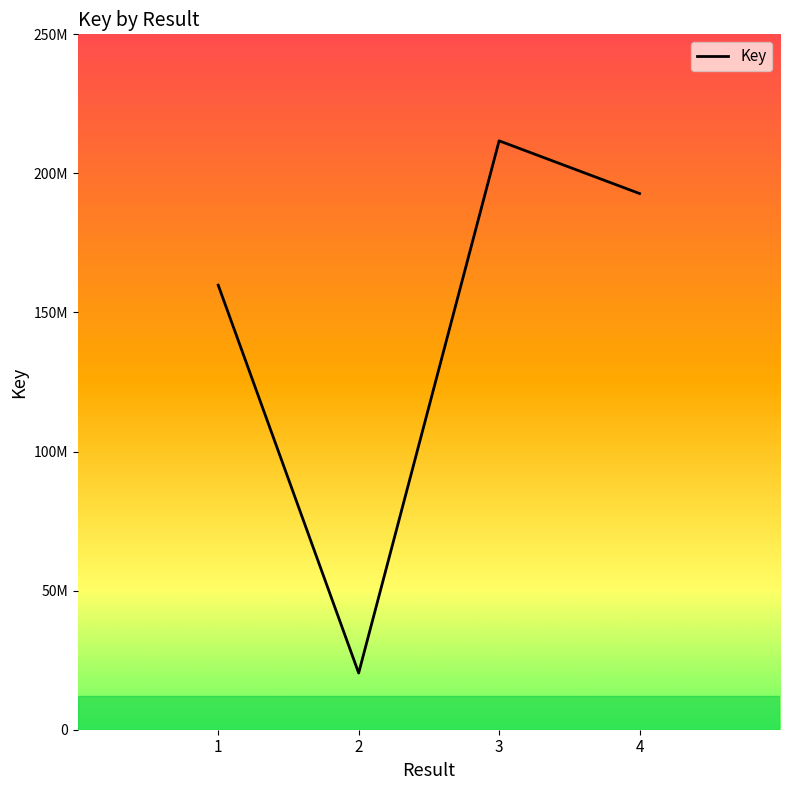

Reading right to left, list all the values displayed in this chart.

192762999	211719660	20379506	159829587